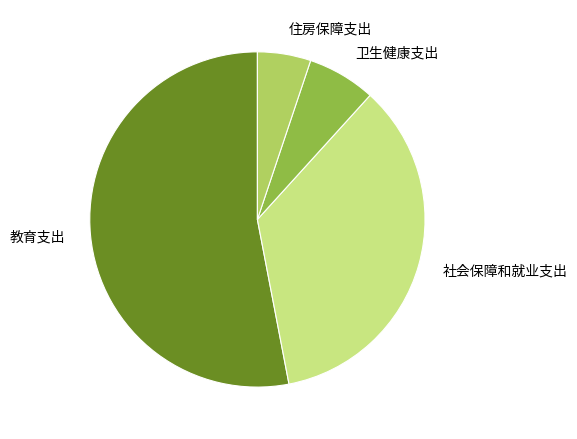

Do 卫生健康支出 and 教育支出 together represent more than half of the pie?

Yes